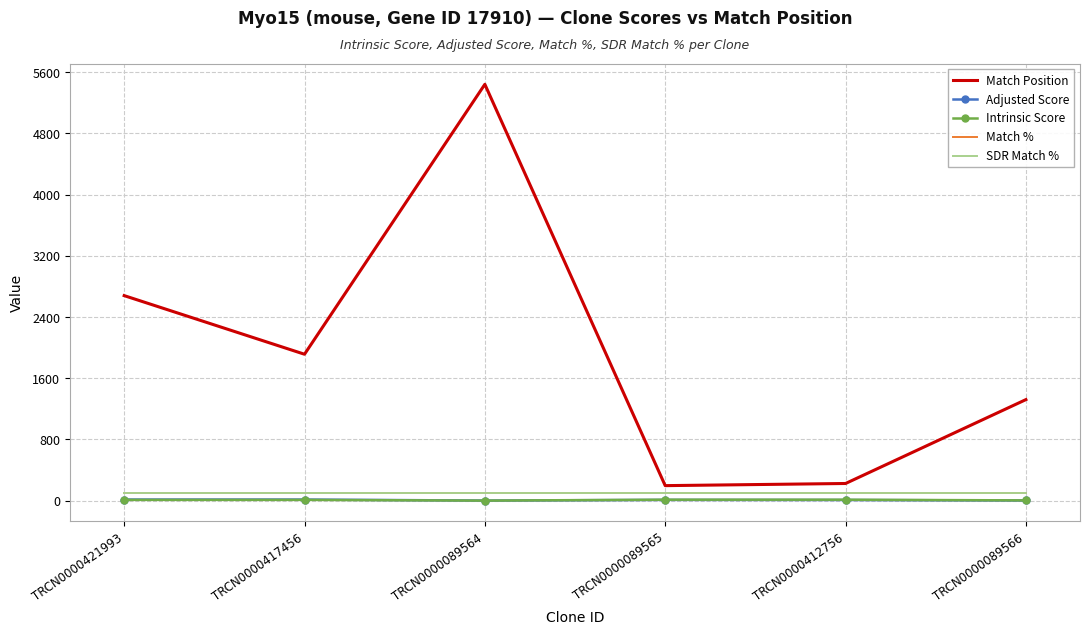

What are all the series names shown in the legend?

Match Position, Adjusted Score, Intrinsic Score, Match %, SDR Match %